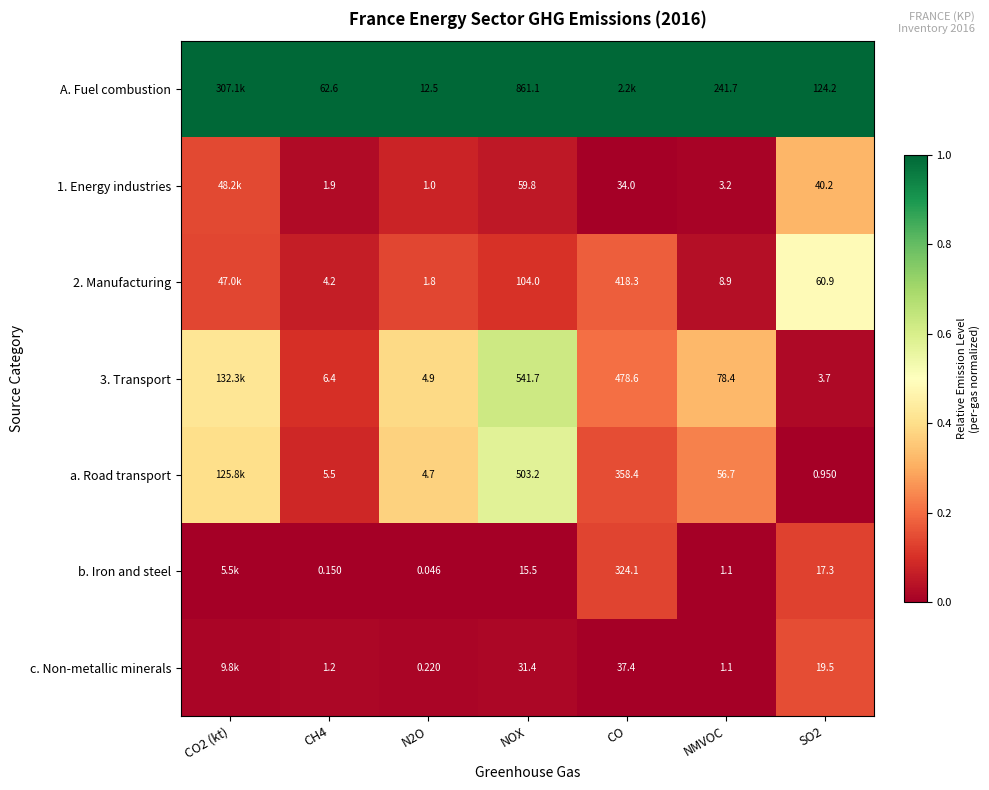

Between N2O and NMVOC, which series saw the biggest shift?

A. Fuel combustion